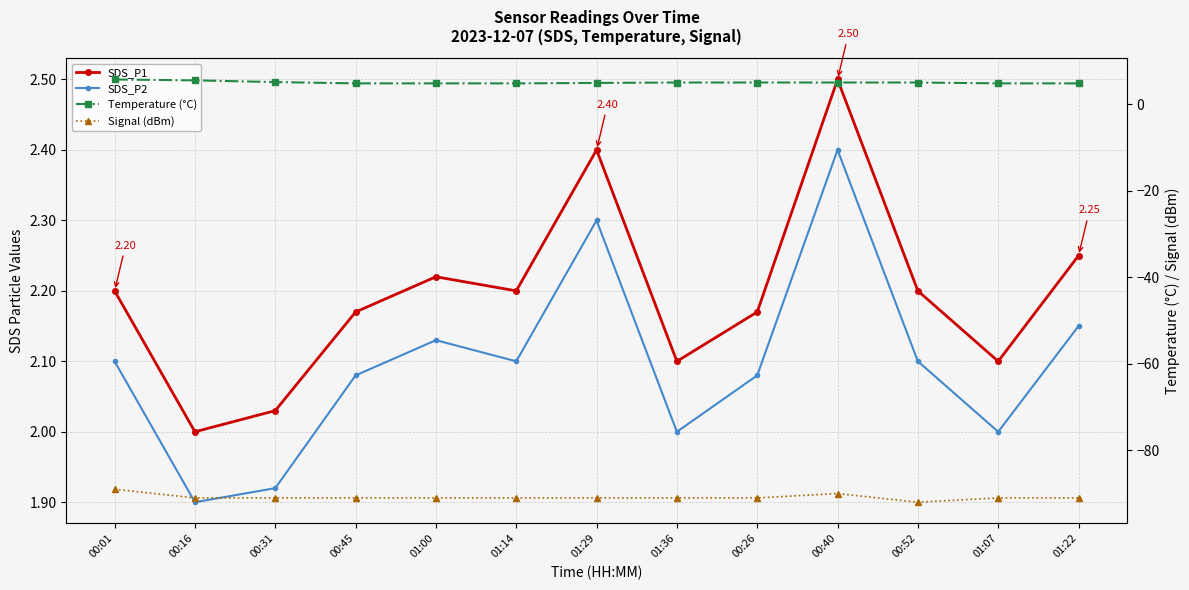

What is the sum of all SDS_P2 values?

27.3